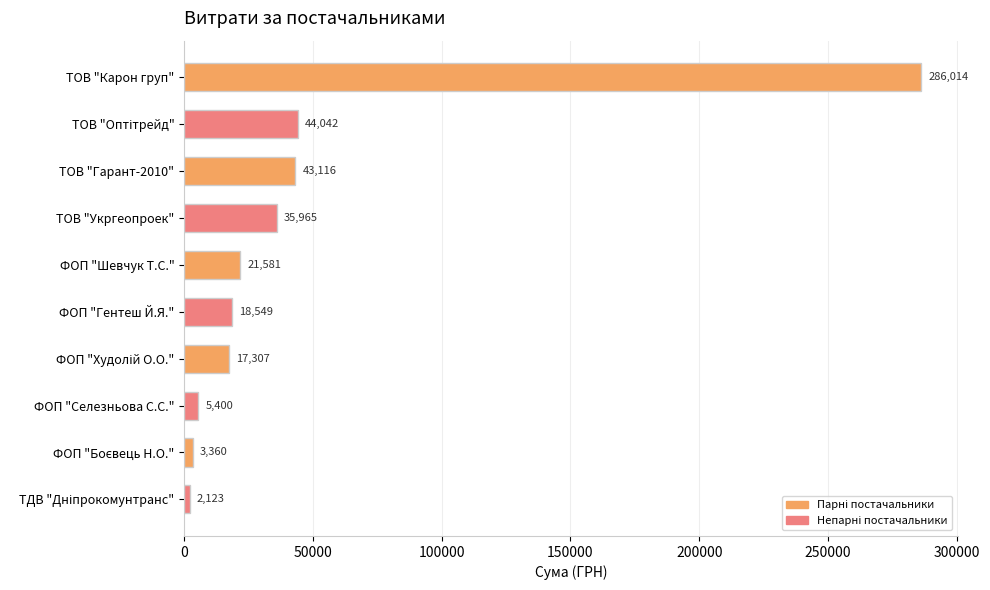

What is the average value?

47745.7